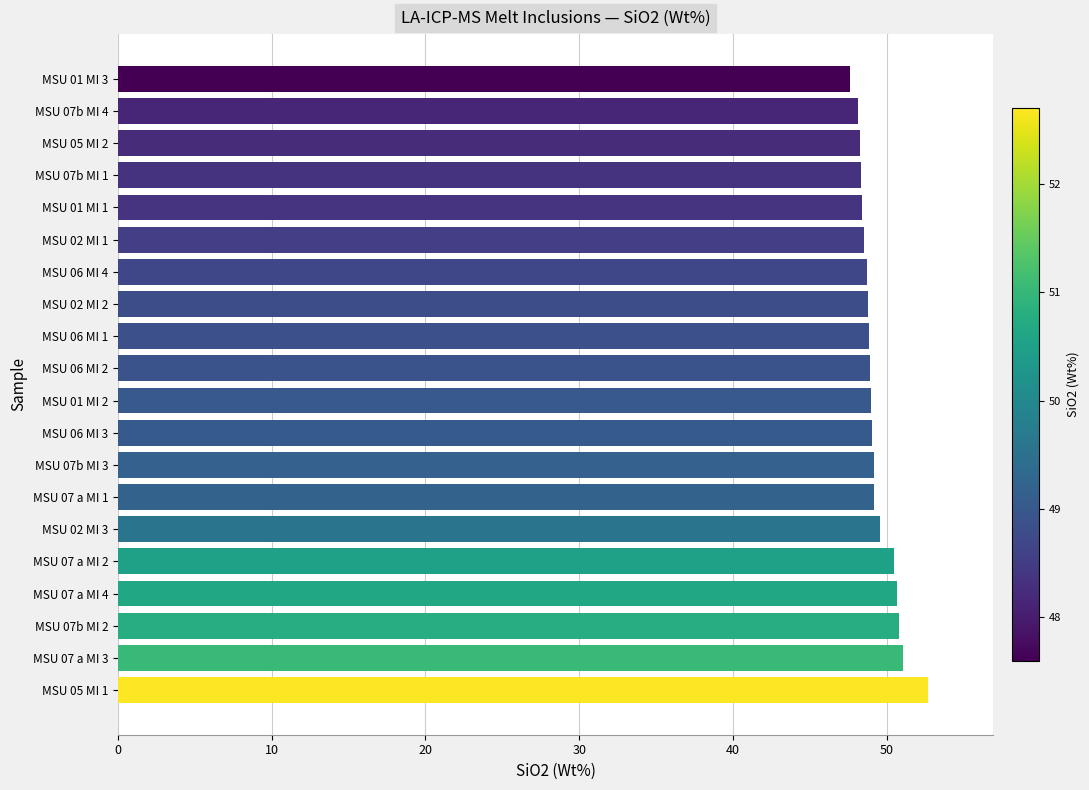

What is the difference between the maximum and minimum values?

5.1